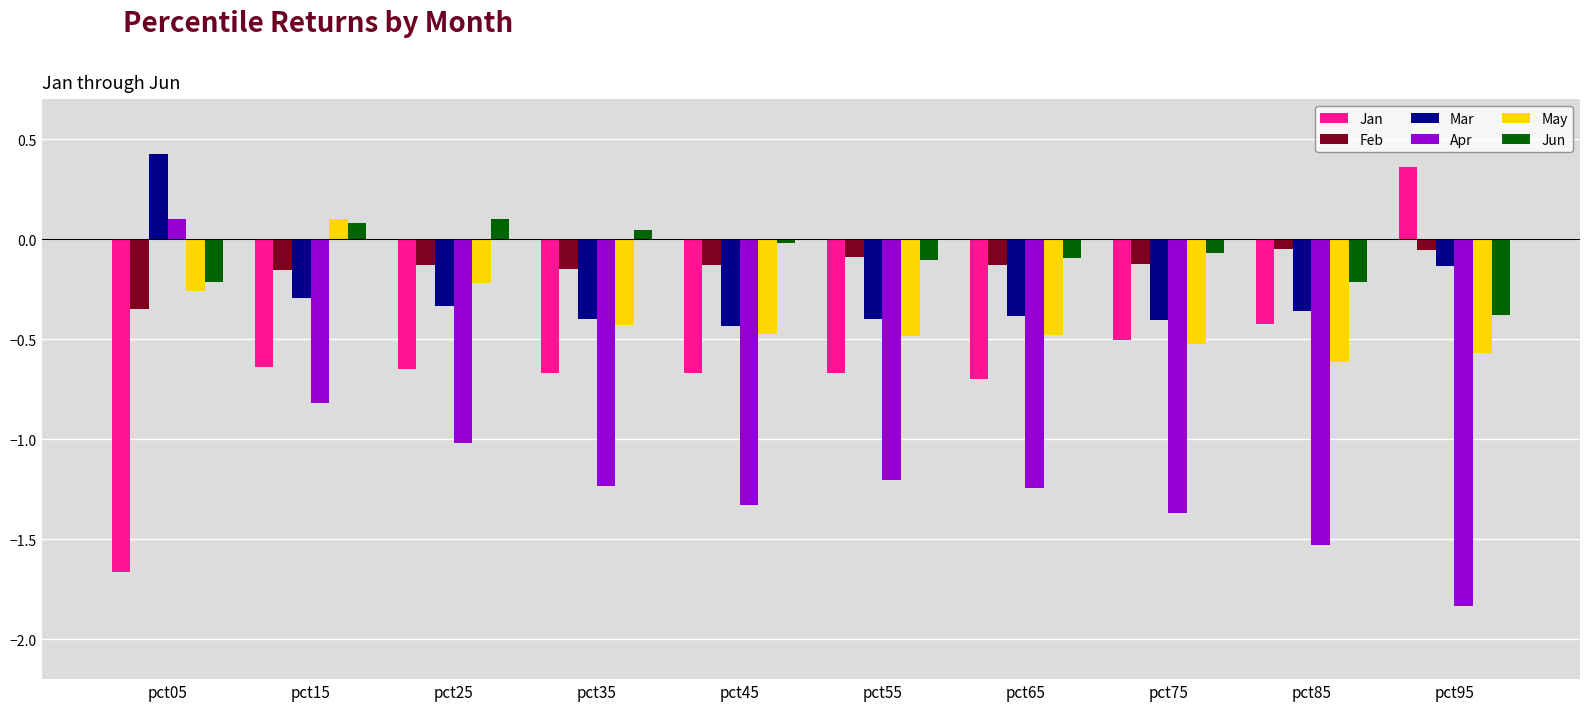

Is the value of Feb at pct65 greater than the value of Jan at pct55?

Yes